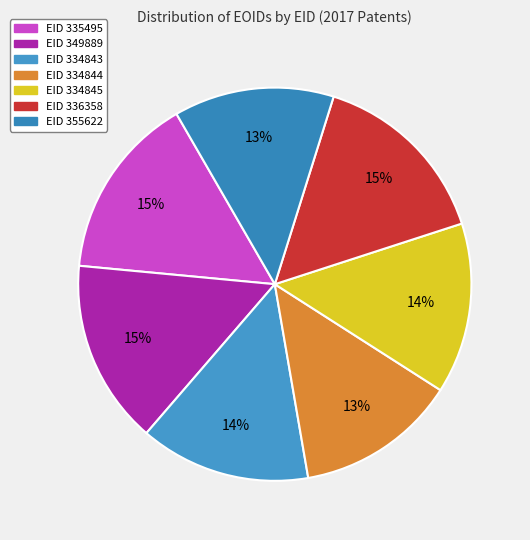

Does any single category account for the majority?

No